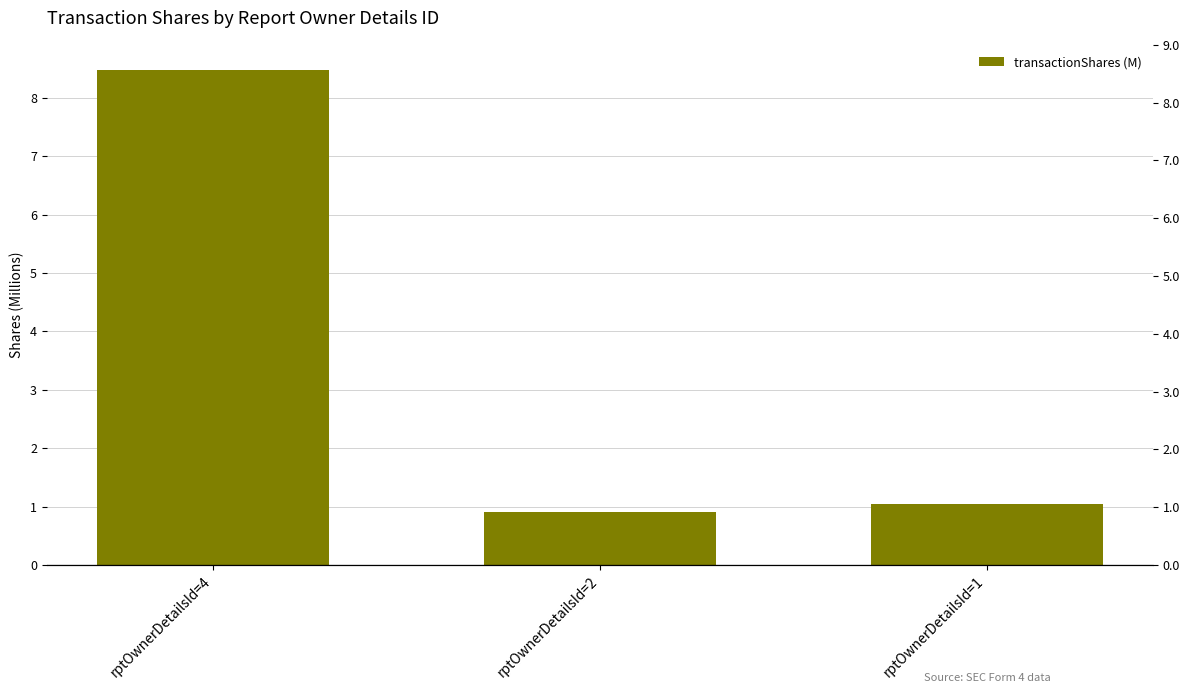

What is the smallest value displayed?

0.9